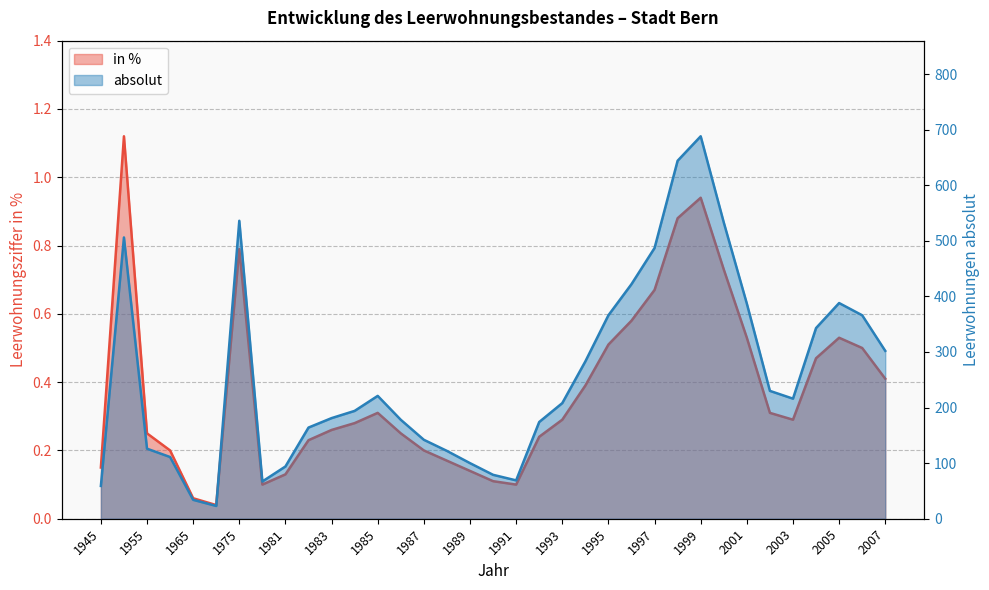

Is the value of in % at 2006 greater than the value of absolut at 1980?

No